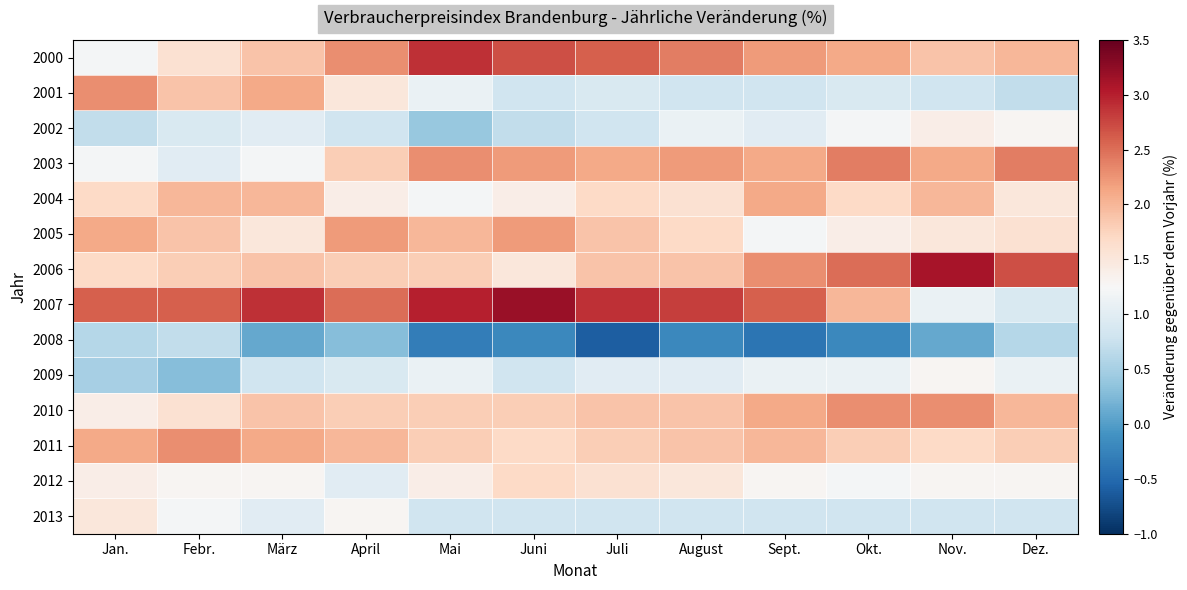

List the series in order of their peak value, lowest first.

2008, 2009, 2002, 2013, 2012, 2004, 2005, 2001, 2010, 2011, 2003, 2000, 2006, 2007